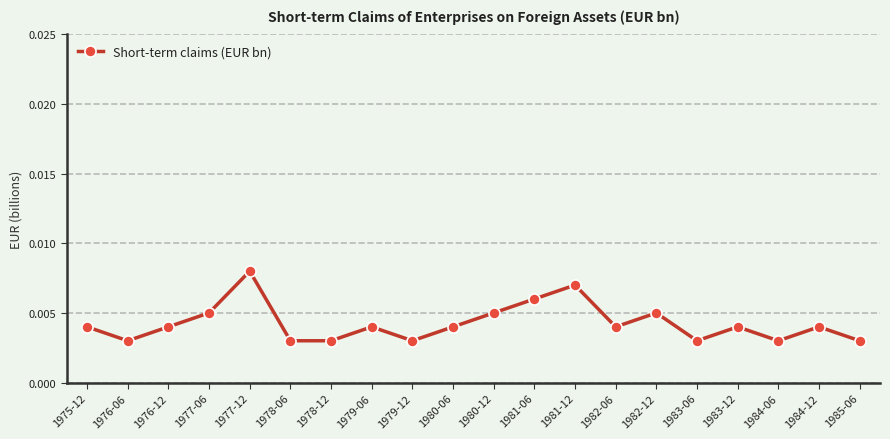

What is the label of the 14th point from the right?

1978-12